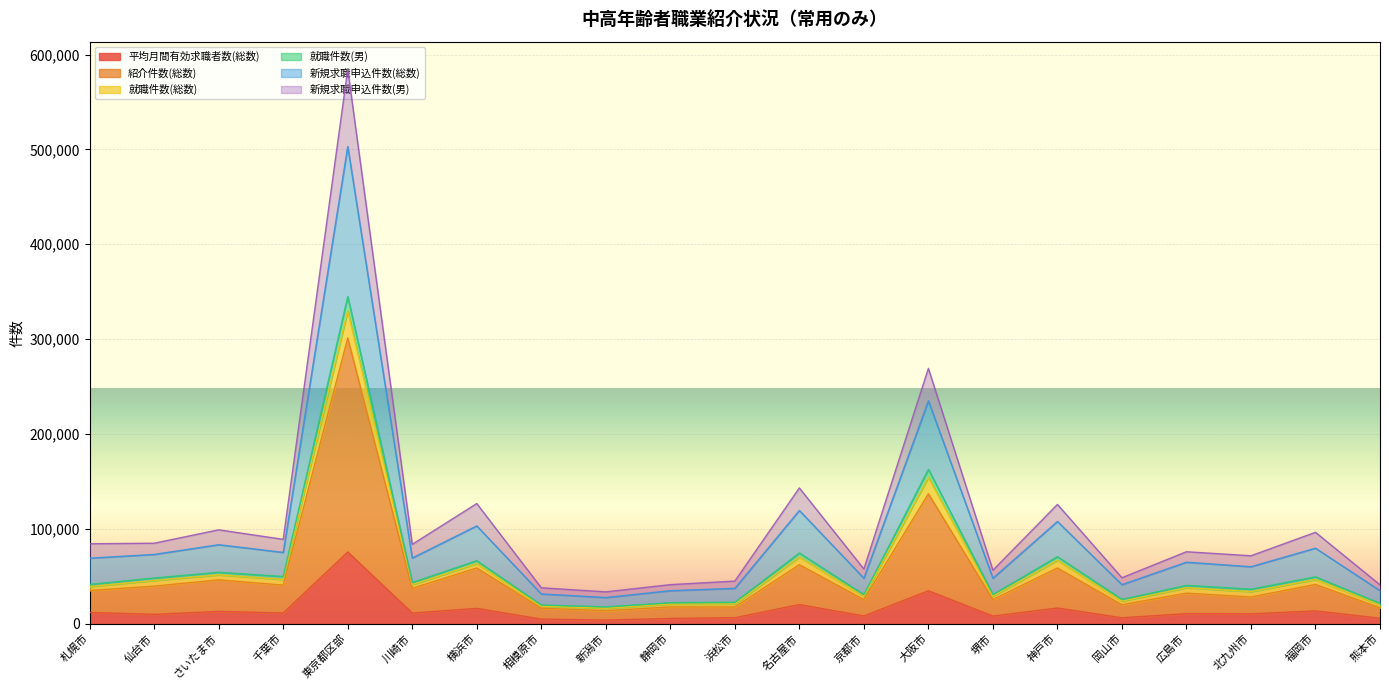

Reading left to right, list all the values displayed in this chart.

平均月間有効求職者数(総数): 11832.0	9821.0	12926.0	11224.0	75572.0	11223.0	16127.0	4837.3	3795.0	5534.0	6259.0	20129.0	8154.0	34686.0	7991.0	16523.0	6220.0	10589.0	10406.0	13473.0	5796.8
紹介件数(総数): 34918.0	39583.0	46191.0	40653.0	301211.0	37275.0	58766.0	16308.3	13718.0	17627.0	17548.0	62175.0	25374.0	137001.0	25405.0	58727.0	19942.0	32170.0	28133.0	41383.0	16684.8
就職件数(総数): 41444.0	48142.0	54221.0	49755.0	344869.0	43423.0	66453.0	19674.3	17715.0	22117.0	22562.0	74551.0	30657.0	162763.0	30761.0	70678.0	25582.0	40412.0	36401.0	49351.0	21384.8
就職件数(男): 39177.0	45514.0	51472.0	46615.0	329882.0	41135.0	63371.0	18459.3	16200.0	20612.0	20789.0	70224.0	28792.0	154252.0	29002.0	66800.0	23790.0	37909.0	33768.0	46632.0	19977.8
新規求職申込件数(総数): 84256.0	84815.0	98928.0	88890.0	584419.0	83639.0	126650.0	37836.3	33514.0	41139.0	44880.0	143116.0	57618.0	269195.0	56322.0	125735.0	48418.0	75848.0	71577.0	96298.0	40936.8
新規求職申込件数(男): 69064.0	72996.0	83268.0	75120.0	503061.0	69162.0	103074.0	31343.3	27565.0	34765.0	37241.0	119339.0	47892.0	234979.0	47916.0	107735.0	41121.0	64804.0	60037.0	79572.0	34772.8